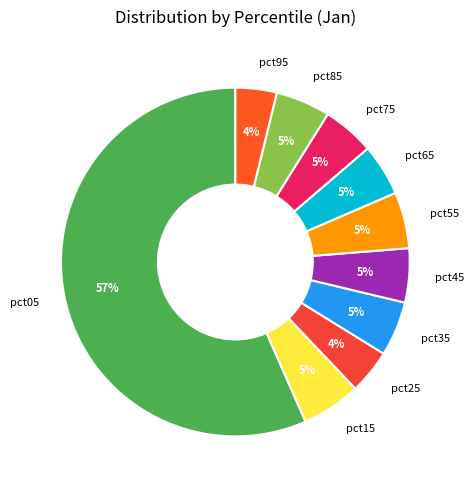

Which has a higher value, pct05 or pct25?

pct05